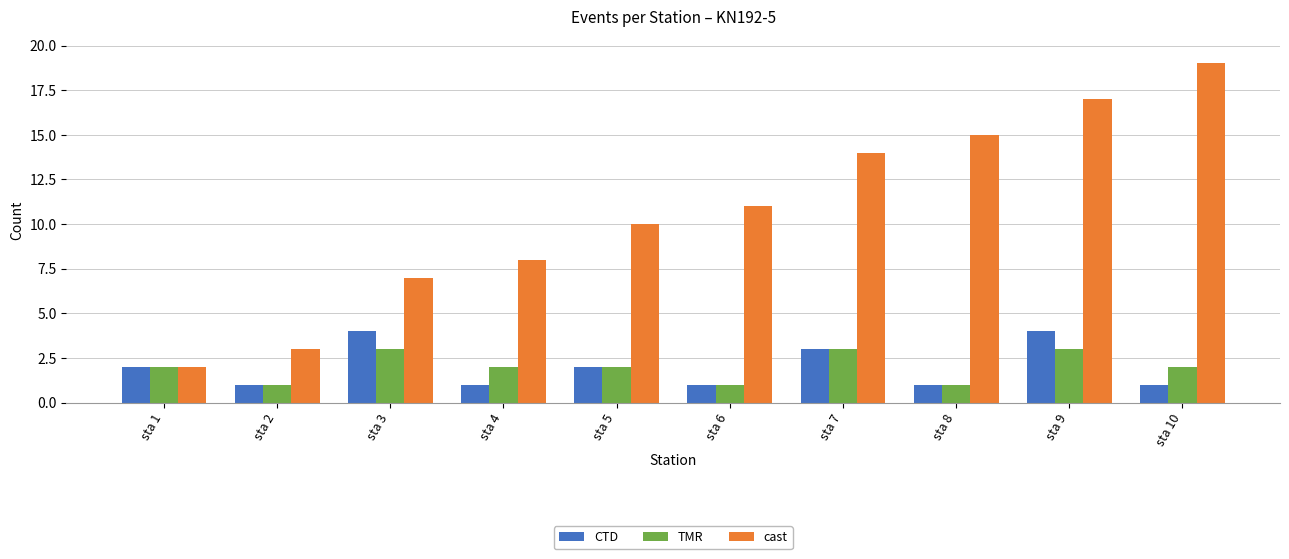

At which category is the sum across all series the highest?

sta 9